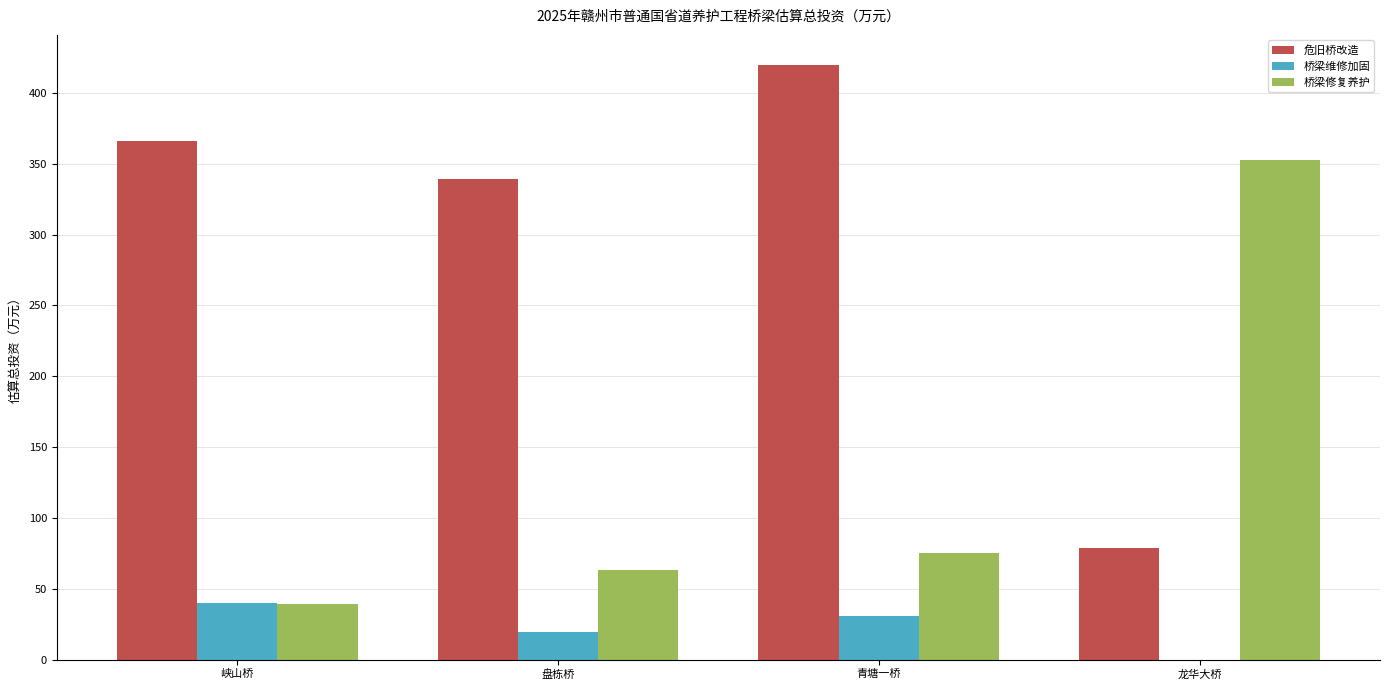

Which label corresponds to the largest value in the chart?

青塘一桥